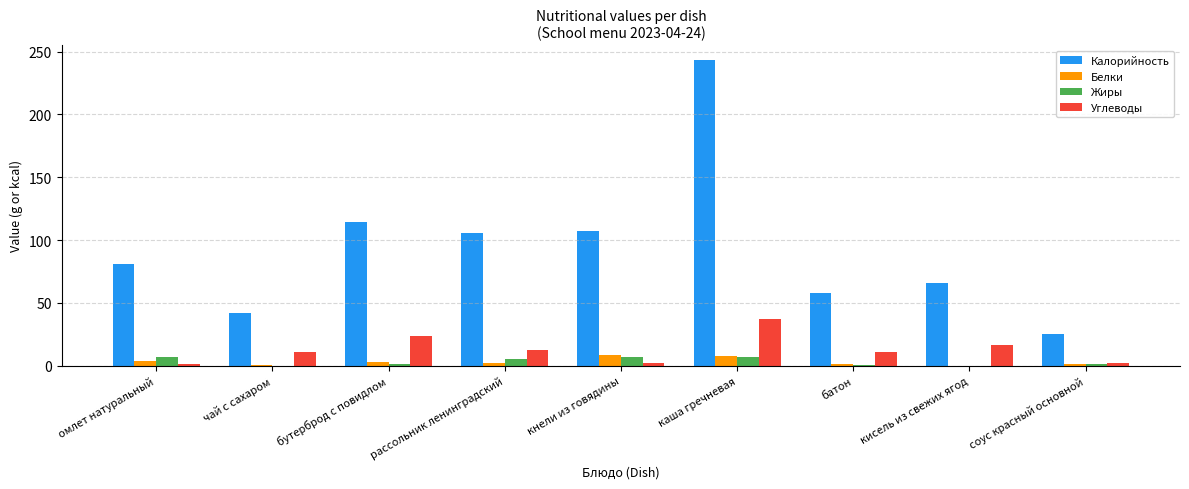

True or false: Углеводы has a value of 23.5 at бутерброд с повидлом.

True